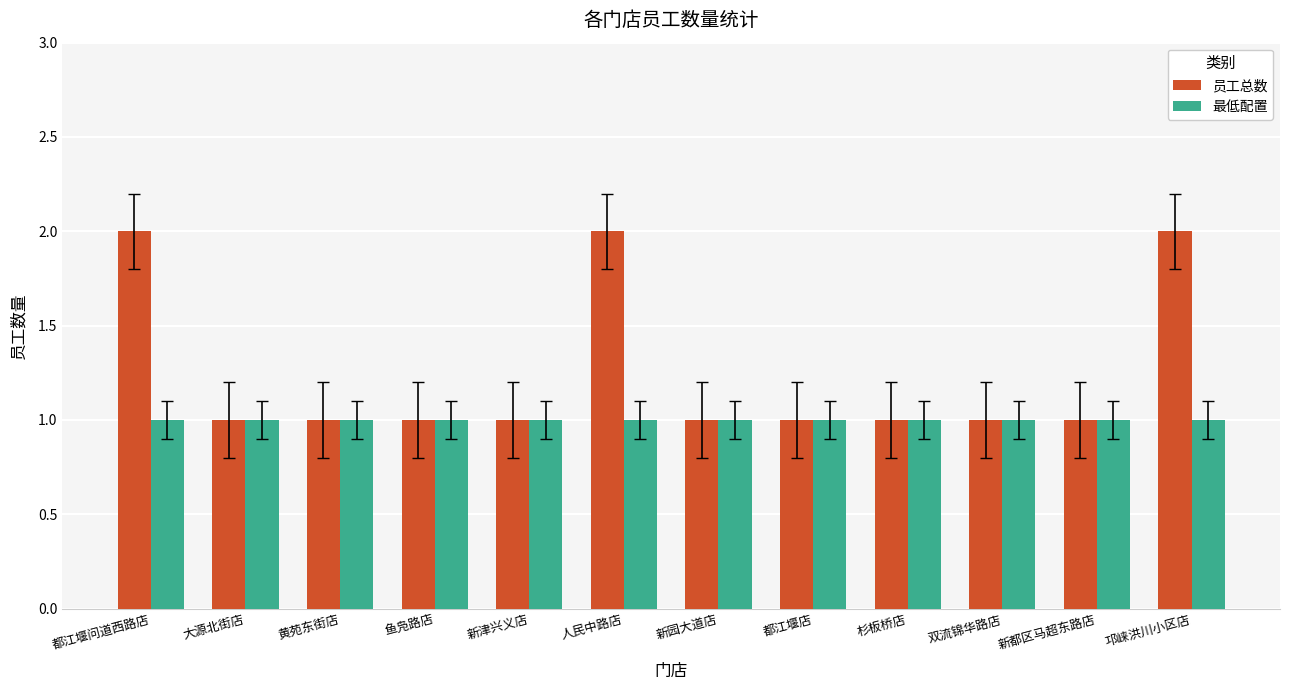

The value of 最低配置 at 邛崃洪川小区店 is 1. True or false?

True